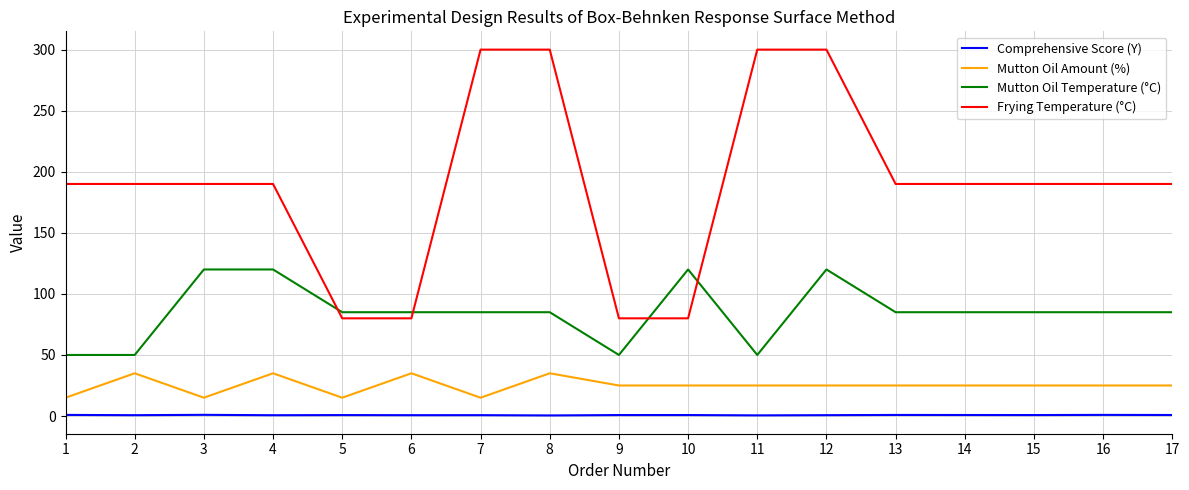

Rank the series at 1 from highest to lowest value.

Frying Temperature (°C), Mutton Oil Temperature (°C), Mutton Oil Amount (%), Comprehensive Score (Y)